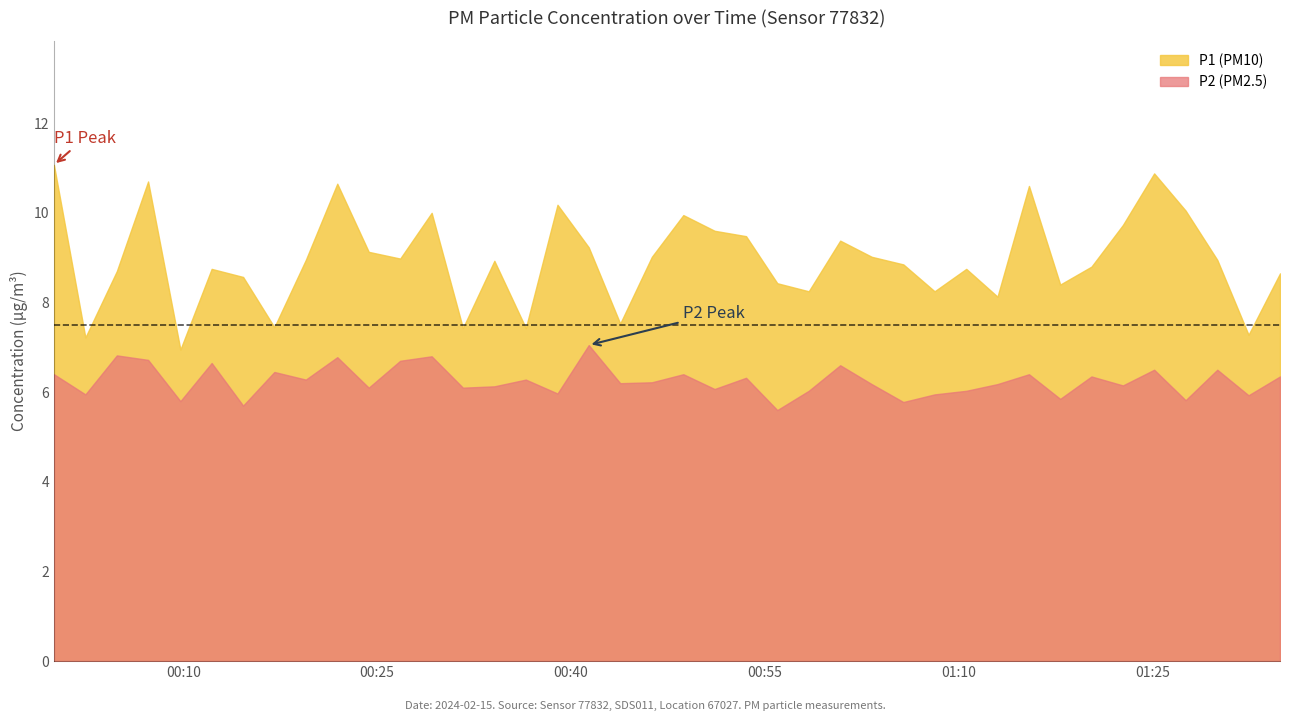

What is the smallest value displayed?

5.6